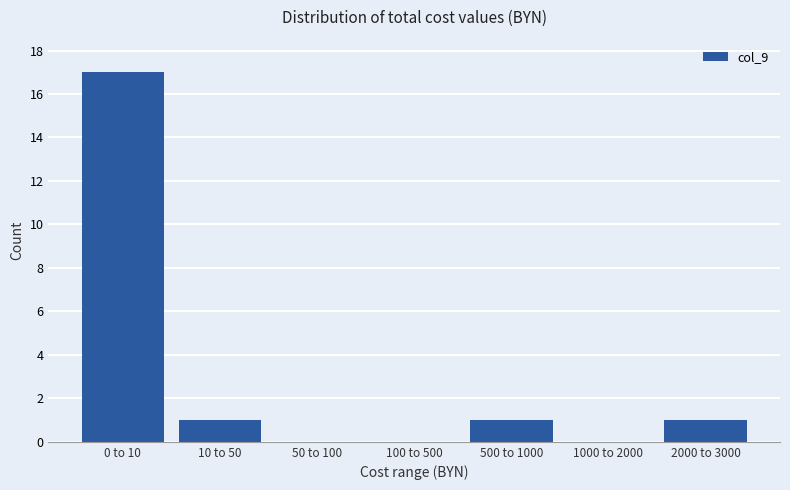

Reading right to left, what are all the values shown in this chart?

2000 to 3000=1	1000 to 2000=0	500 to 1000=1	100 to 500=0	50 to 100=0	10 to 50=1	0 to 10=17